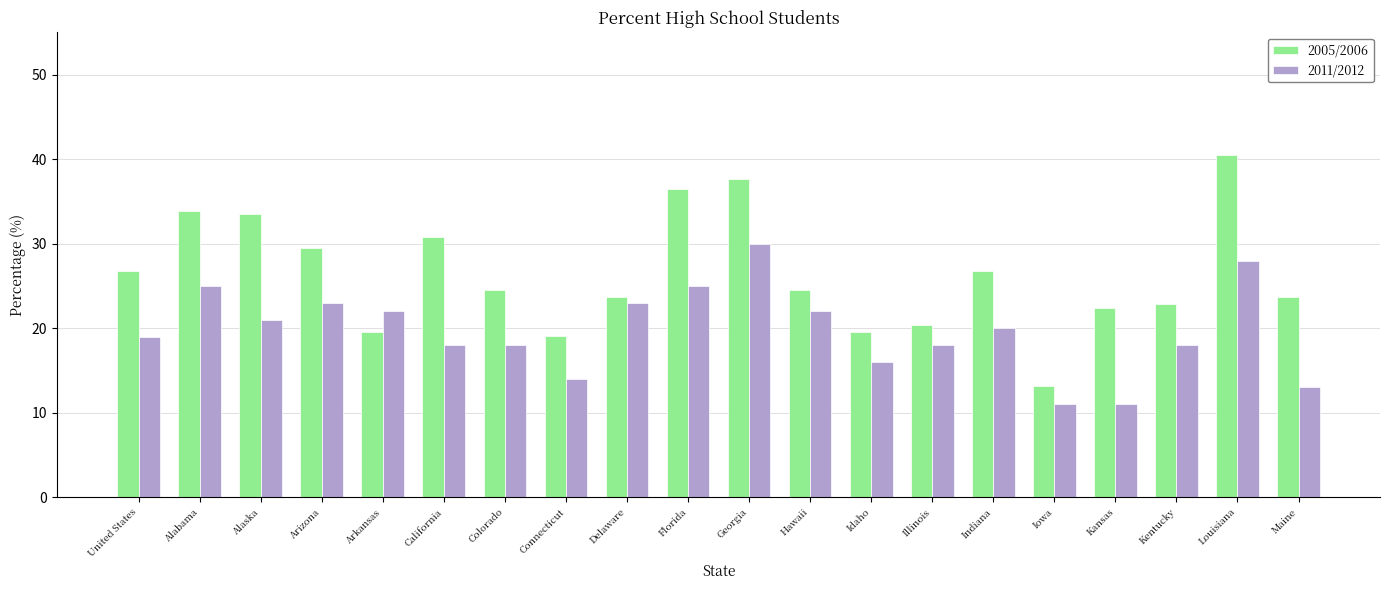

Which label corresponds to the largest value in the chart?

Louisiana